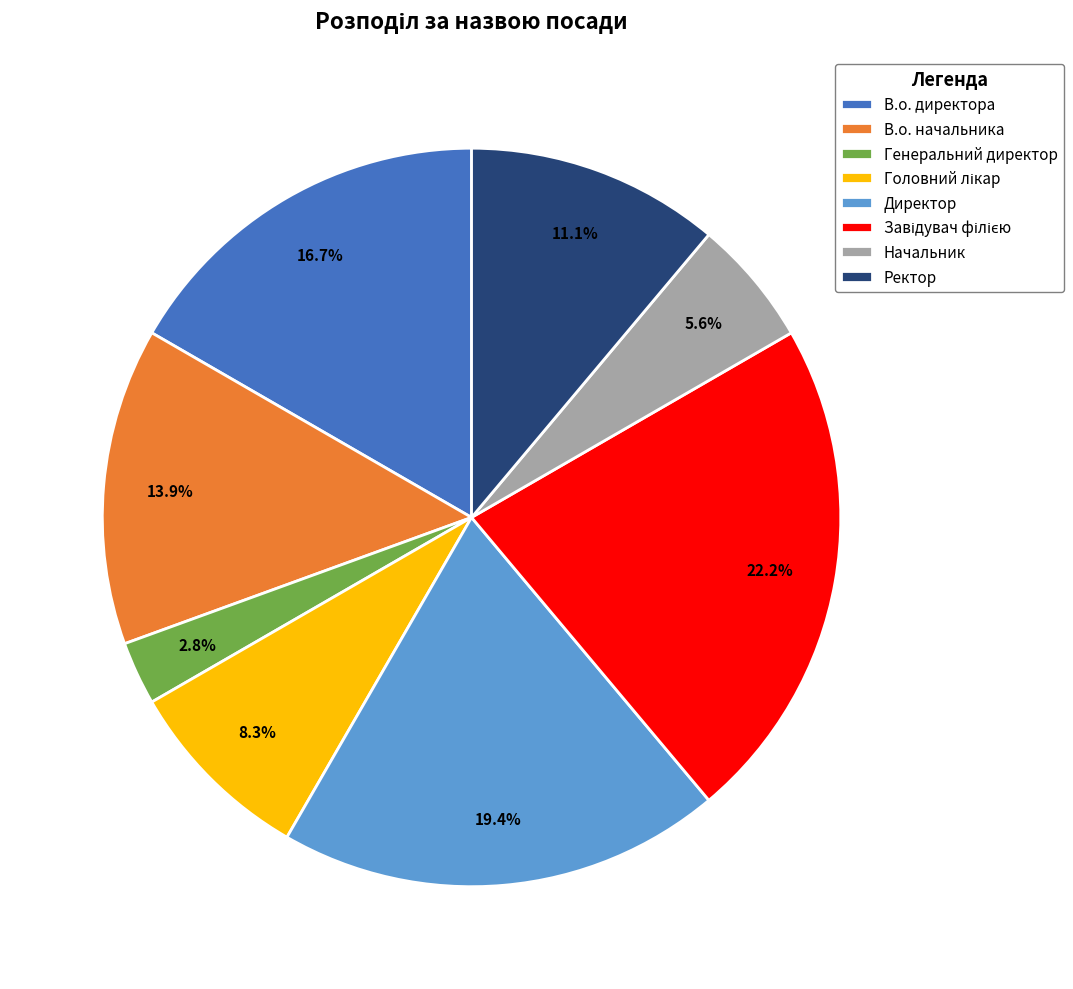

Which slice is the smallest?

Генеральний директор